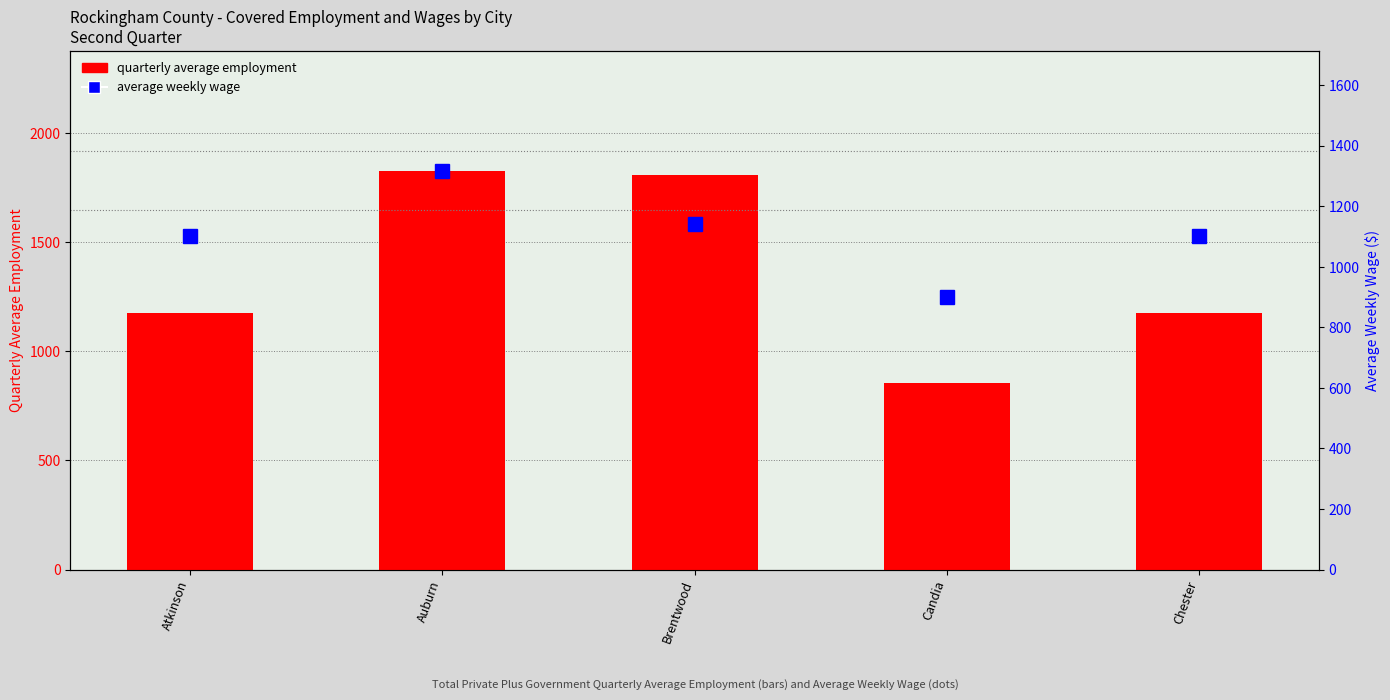

What is the minimum value shown in the chart?

857.0